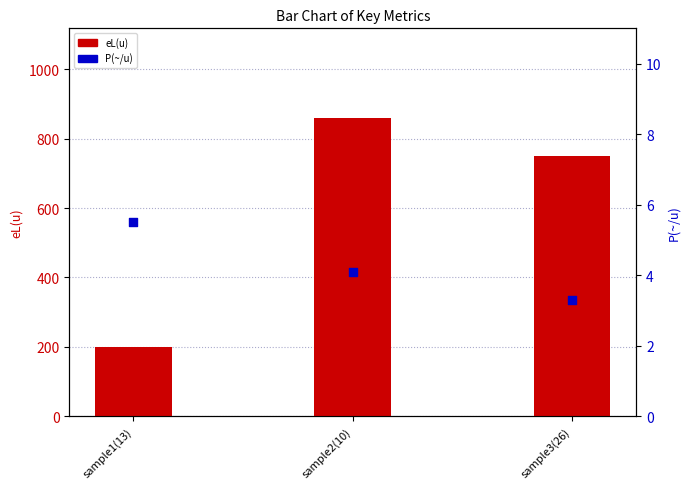

At which category is the sum across all series the highest?

sample2(10)